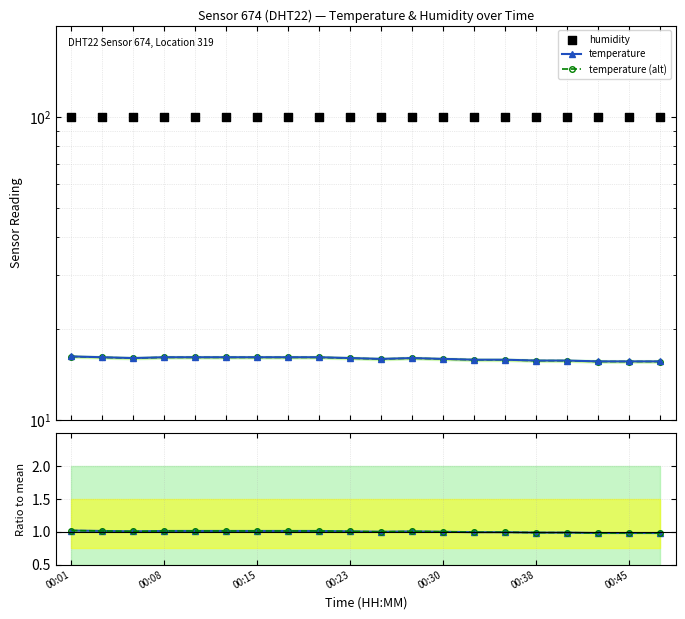

Which series reaches the maximum Y coordinate?

humidity